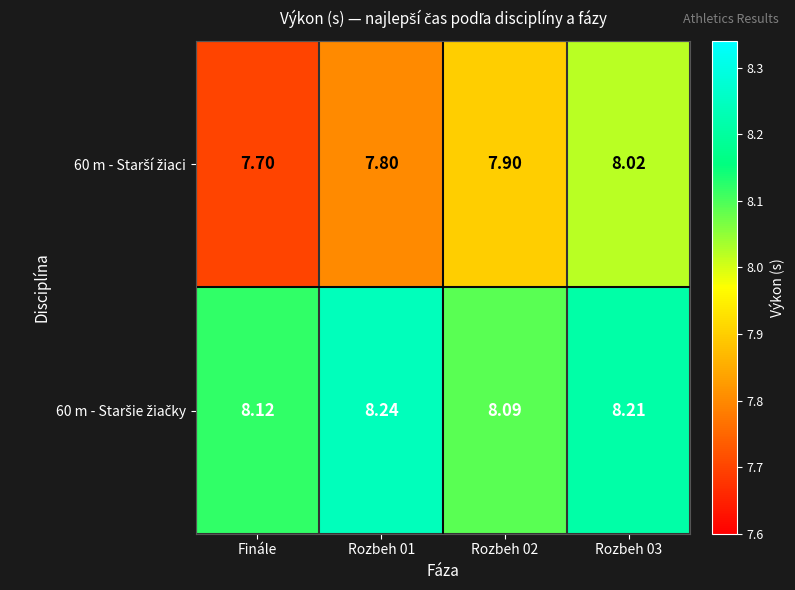

At which category does the chart reach its peak across all series?

Rozbeh 01